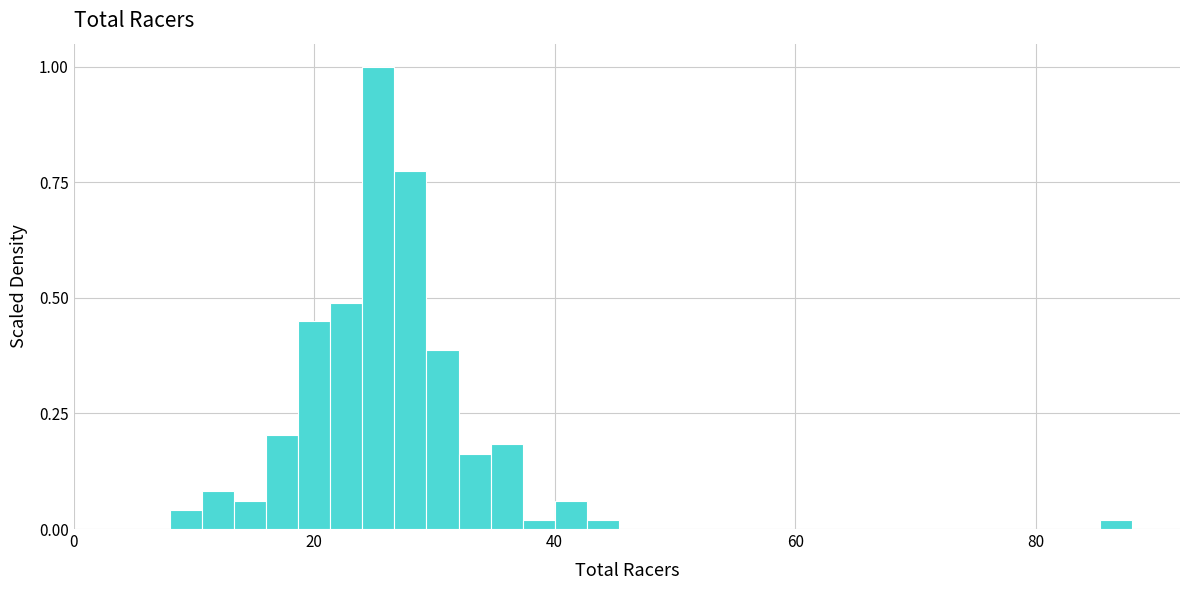

Read against the x-axis, roughly where is the centre of the tallest bar?

26